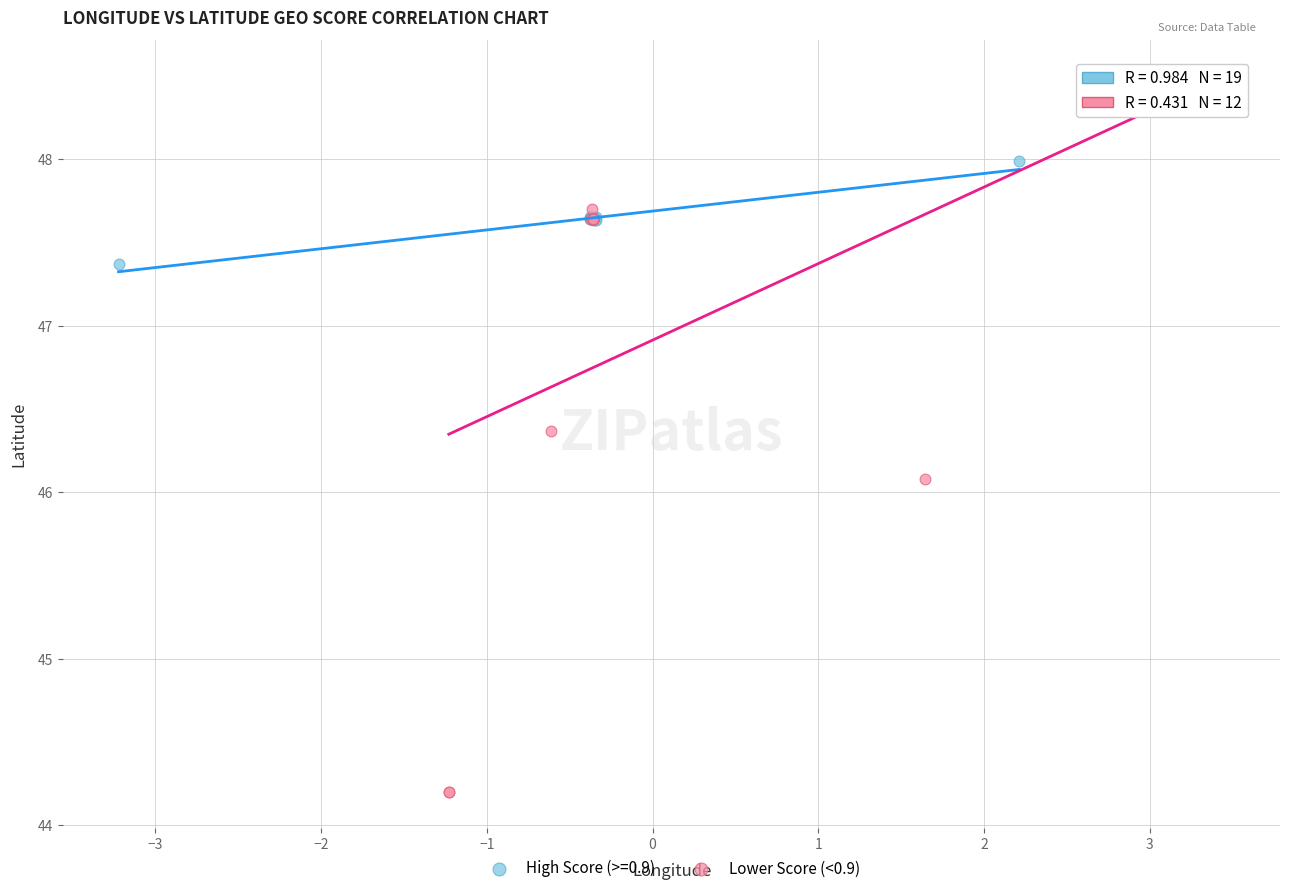

Which series contains the highest Y value?

Lower Score (<0.9)